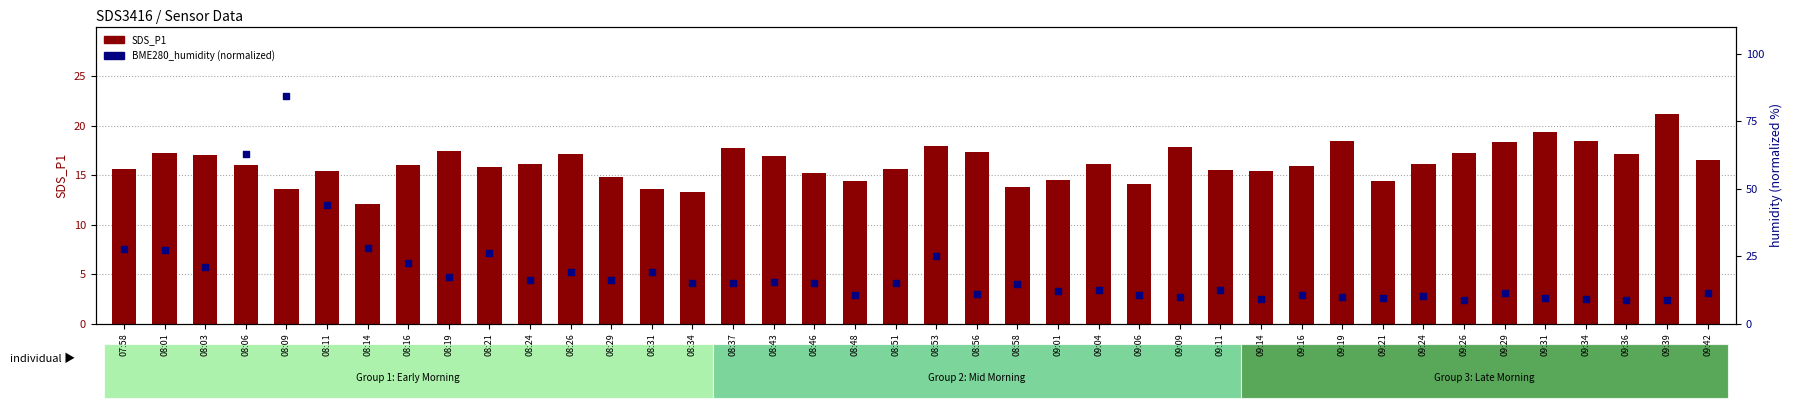

Is the value of BME280_humidity % at 09:39 greater than the value of SDS_P1 at 09:24?

No